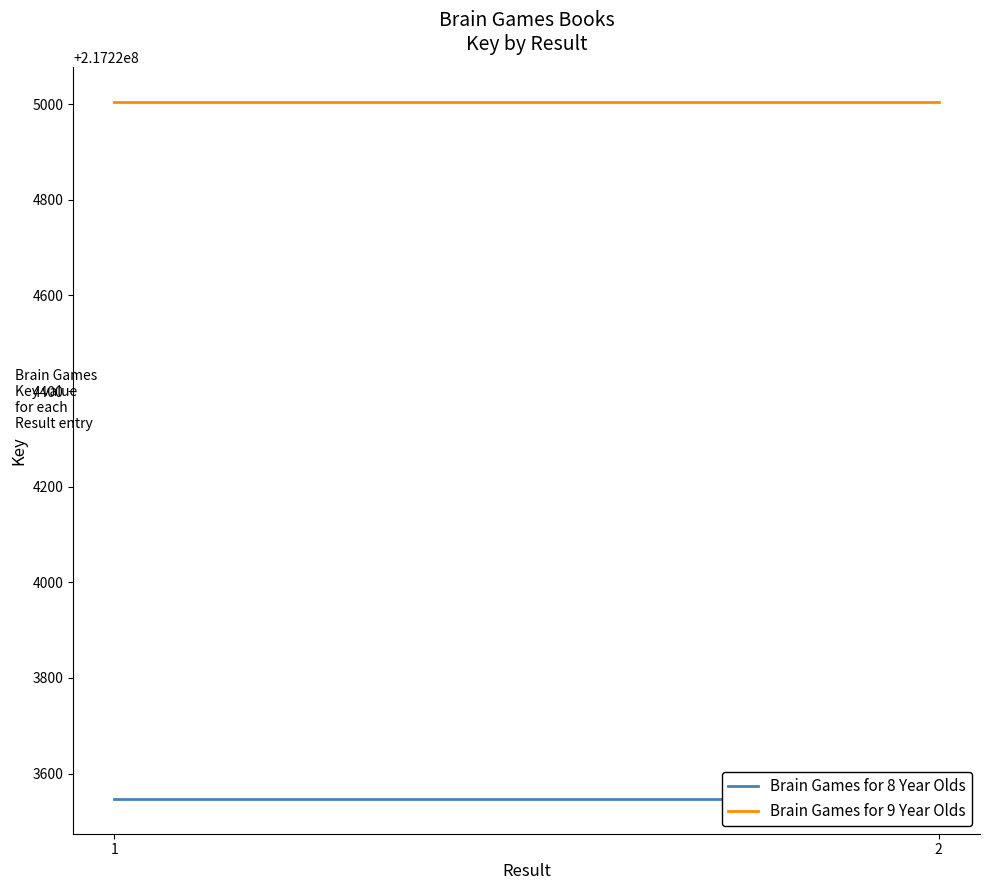

What is the sum of the Brain Games for 8 Year Olds values at 1 and 2?

434447094